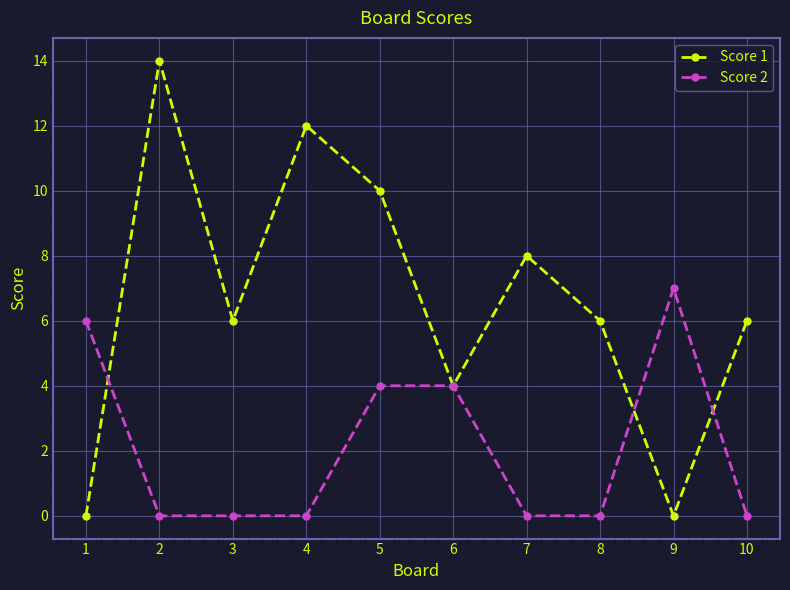

Read the Score 1 value at 3, to the nearest 10.

10